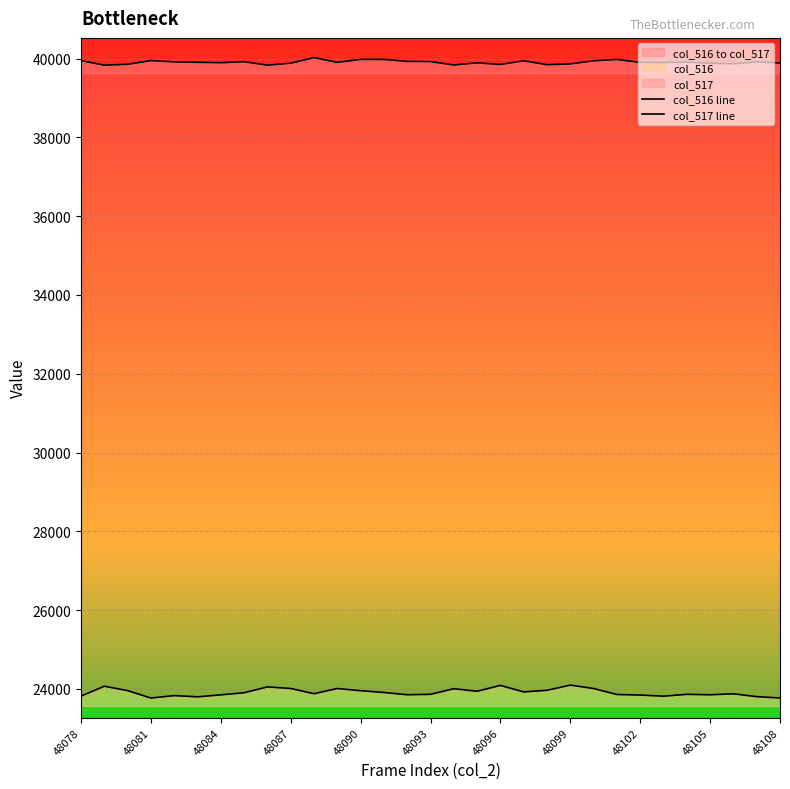

How many values in the col_517 line series are below 39904?

15